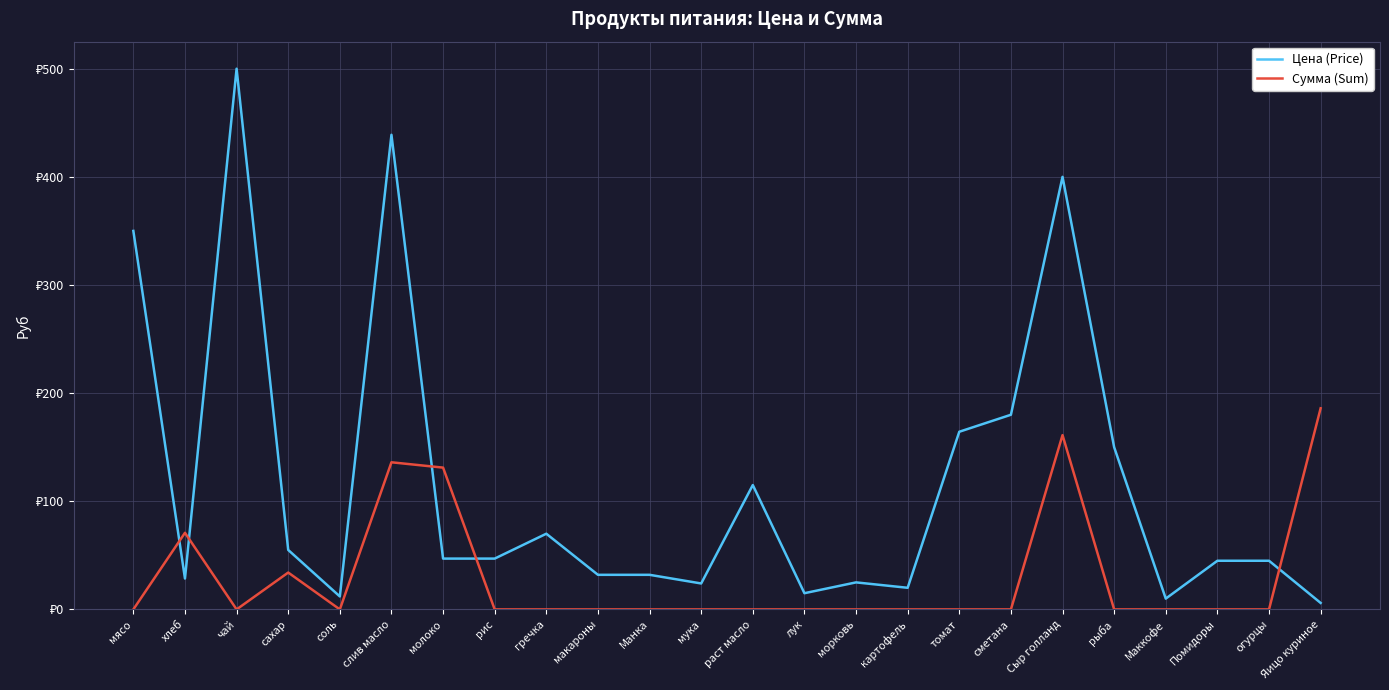

Rank the categories by Цена (Price) value from lowest to highest.

Яицо куриное, Маккофе, соль, лук, картофель, мука, морковь, хлеб, макароны, Манка, Помидоры, огурцы, молоко, рис, сахар, гречка, раст масло, рыба, томат, сметана, мясо, Сыр голланд, слив масло, чай